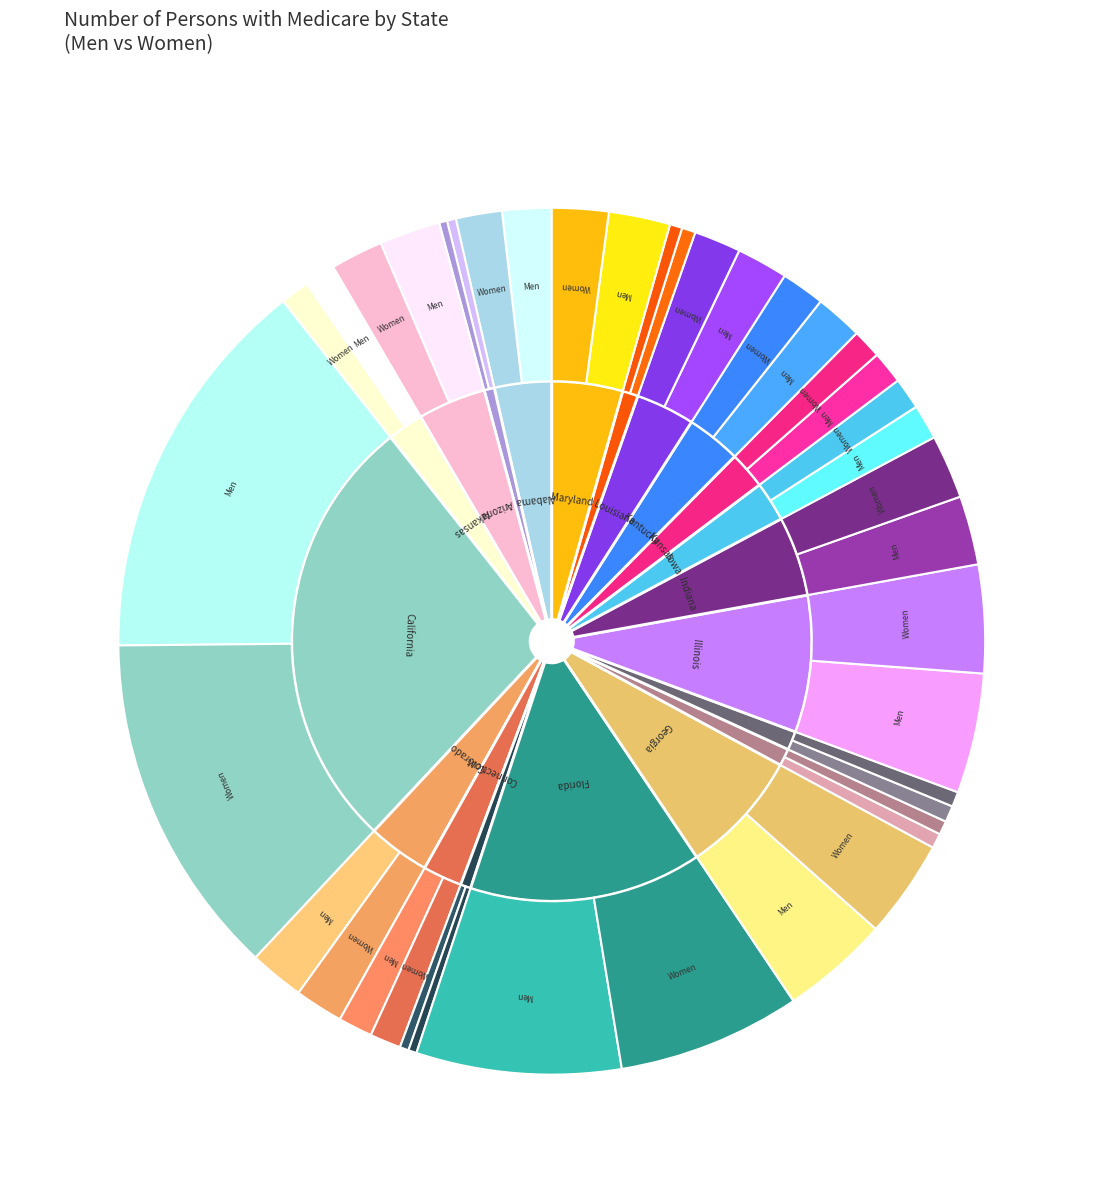

What is the change in value from Hawaii to Idaho?

+63533